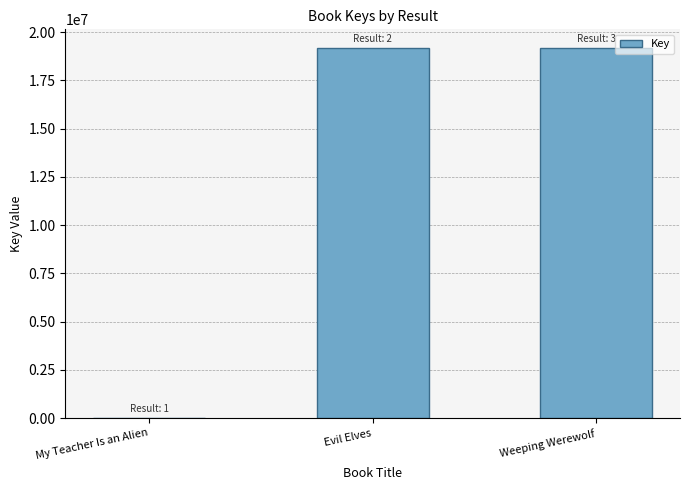

How many categories are shown in the chart?

3